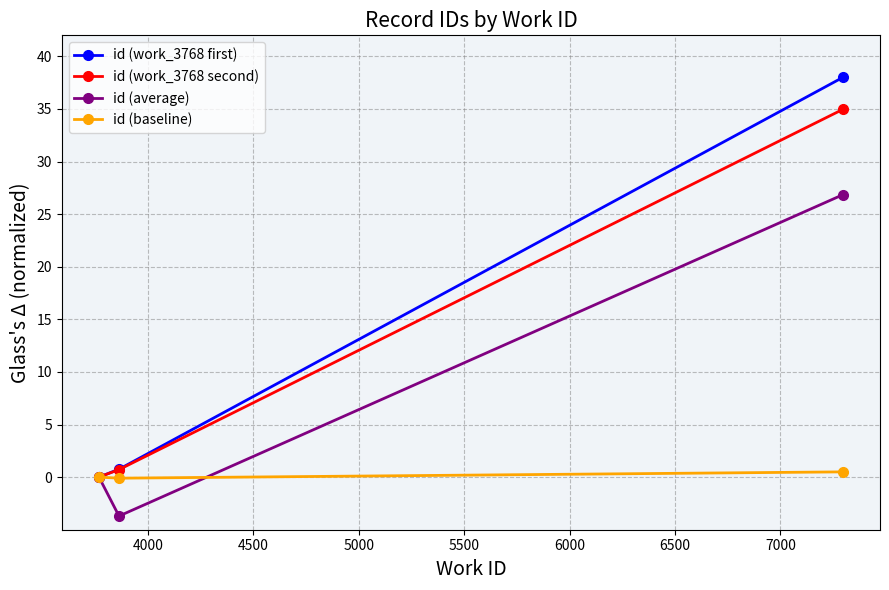

What is the value of the id (average) point at the 3rd from the left?

26.8